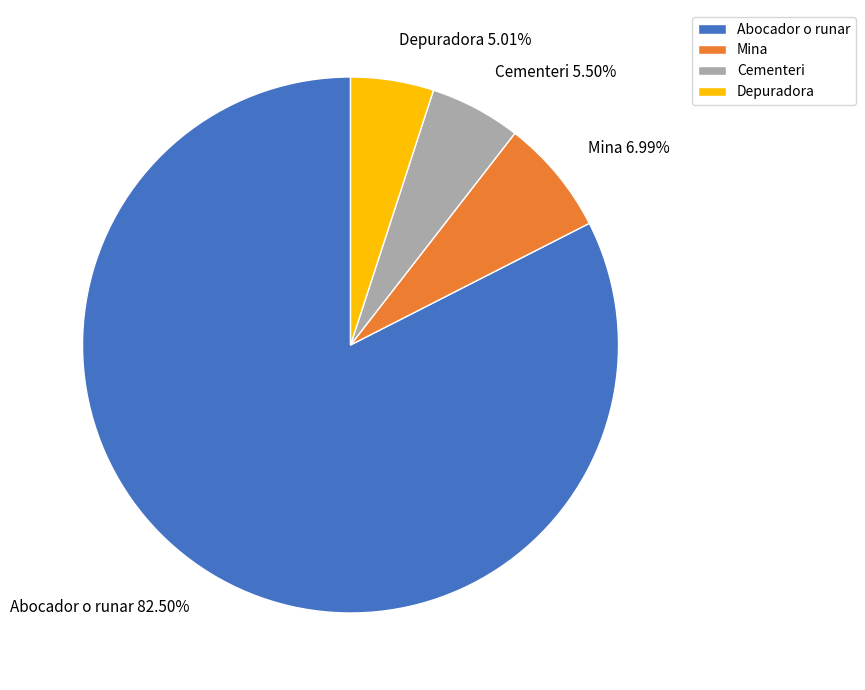

Which slice is the largest?

Abocador o runar